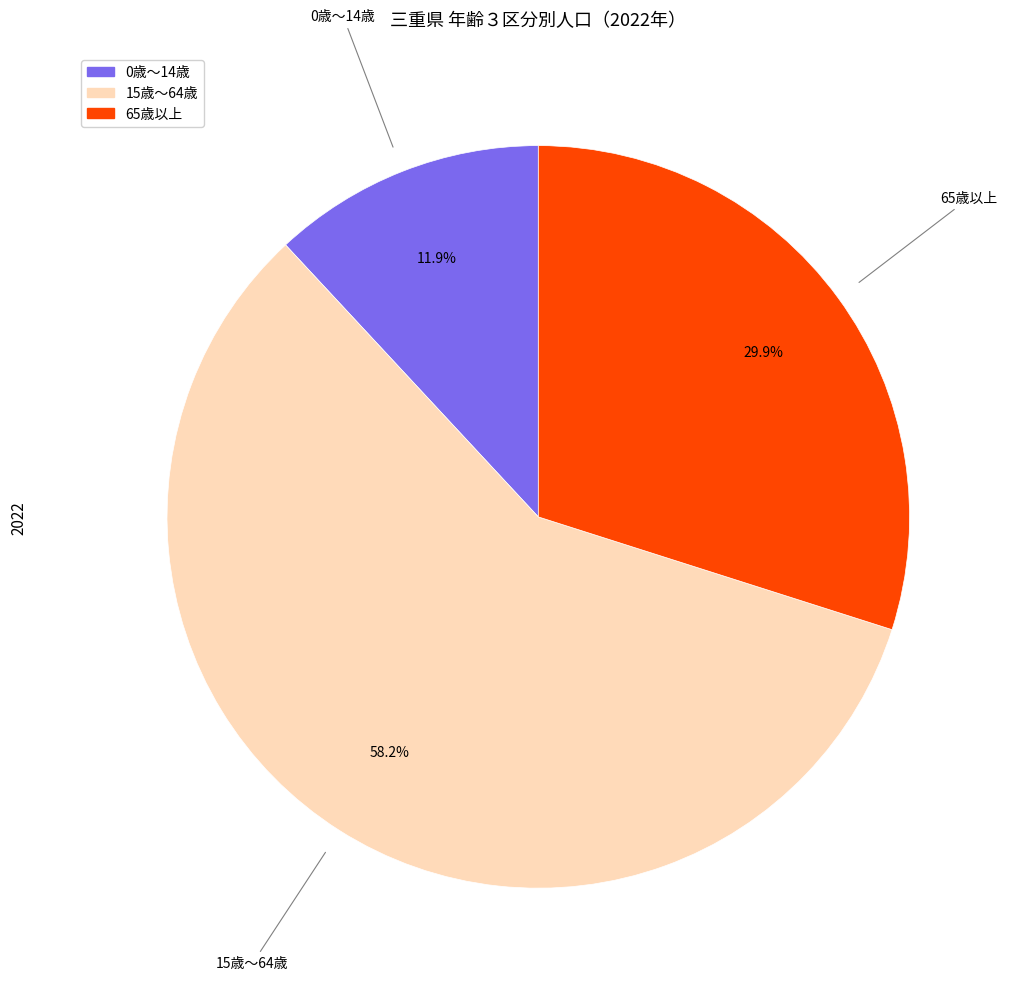

How many slices are in this pie chart?

3